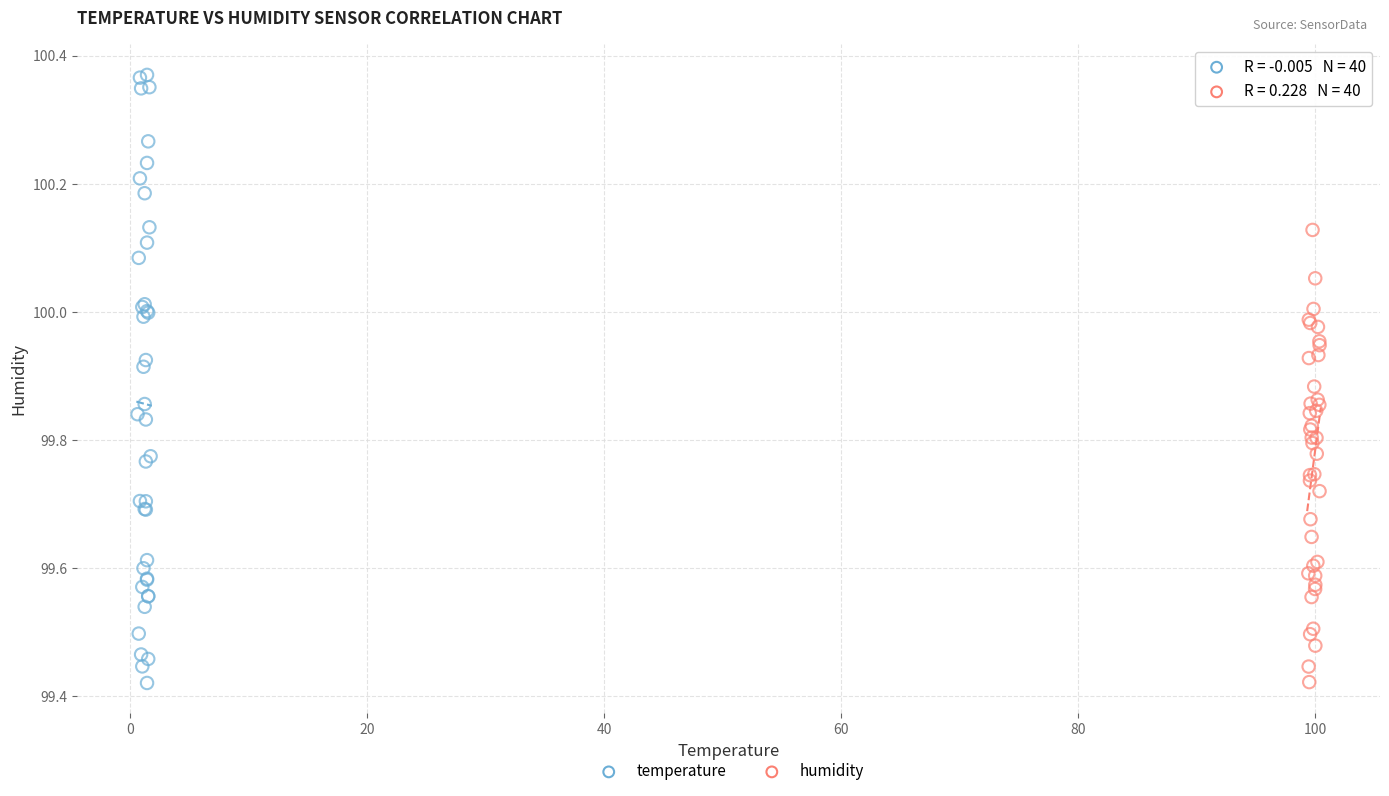

Which series contains the highest Y value?

temperature